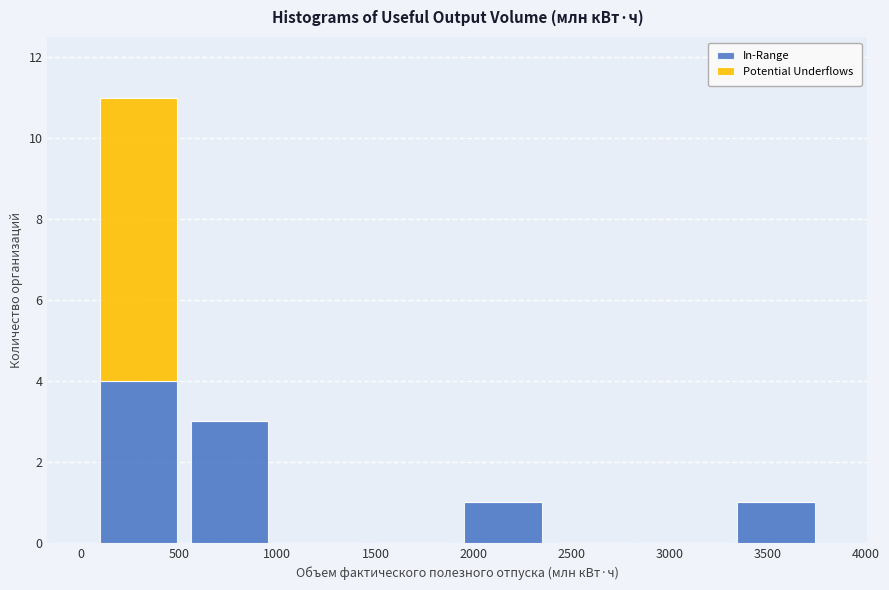

What is the total height of the stacked bar covering 1900 to 2400 on the x-axis? Neither the bar edges nor the heights are printed on the chart, so give them approximately, as read against the axes.

1